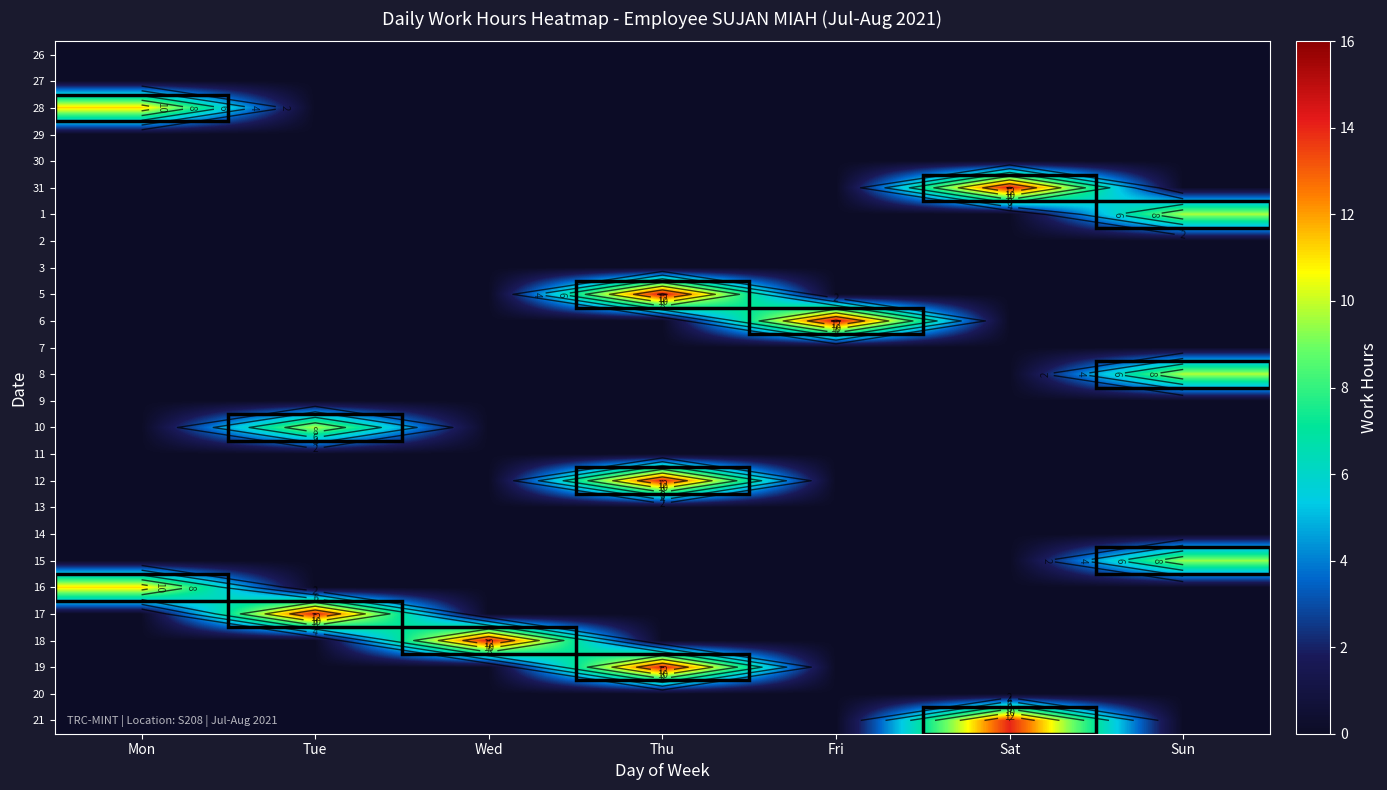

What is the difference between the highest and lowest values at Thu?

14.4